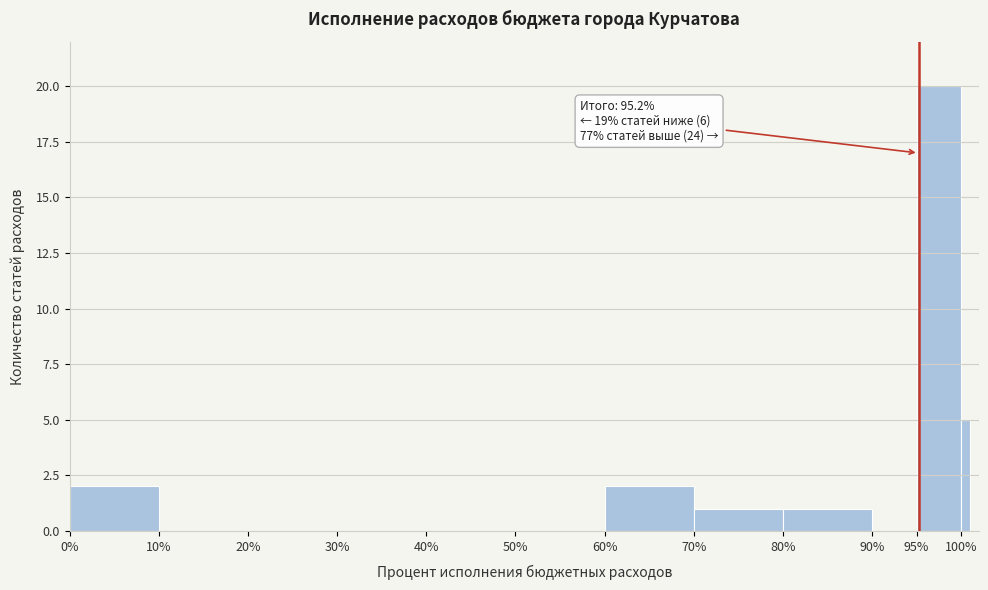

Read against the x-axis, roughly where is the centre of the tallest bar?

97.5